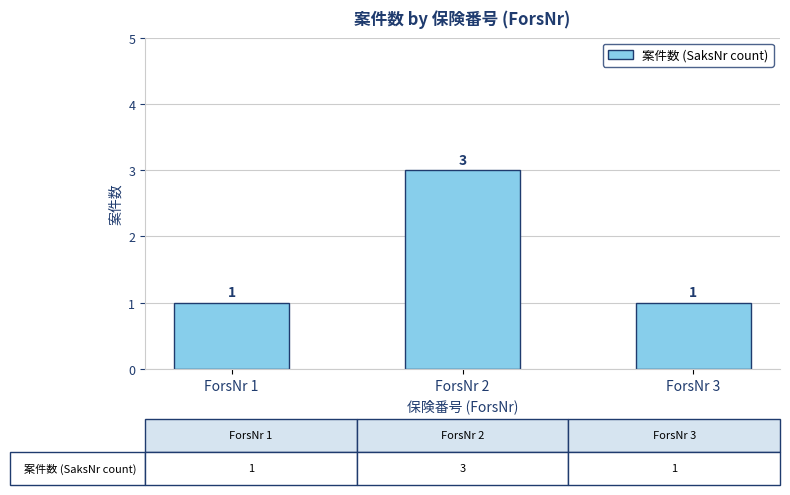

Does the chart contain stacked bars?

No